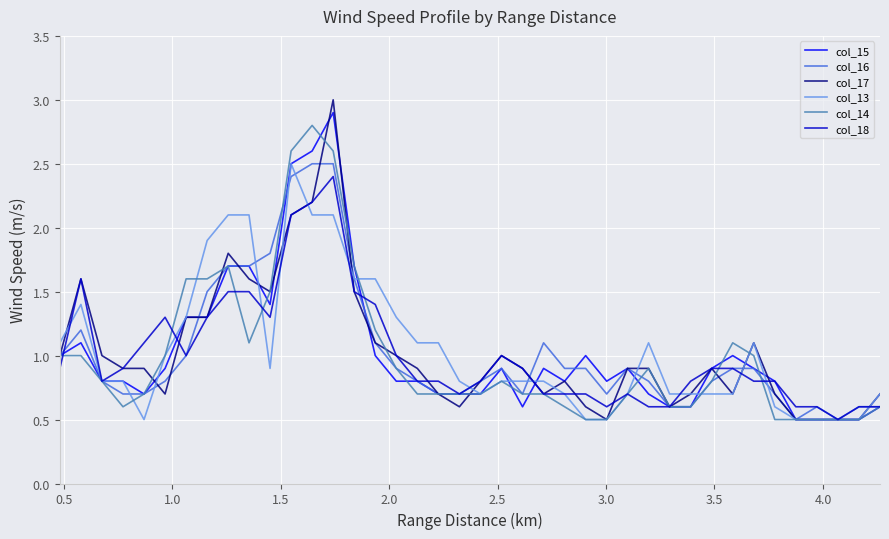

Which series has the largest range (max minus min)?

col_17